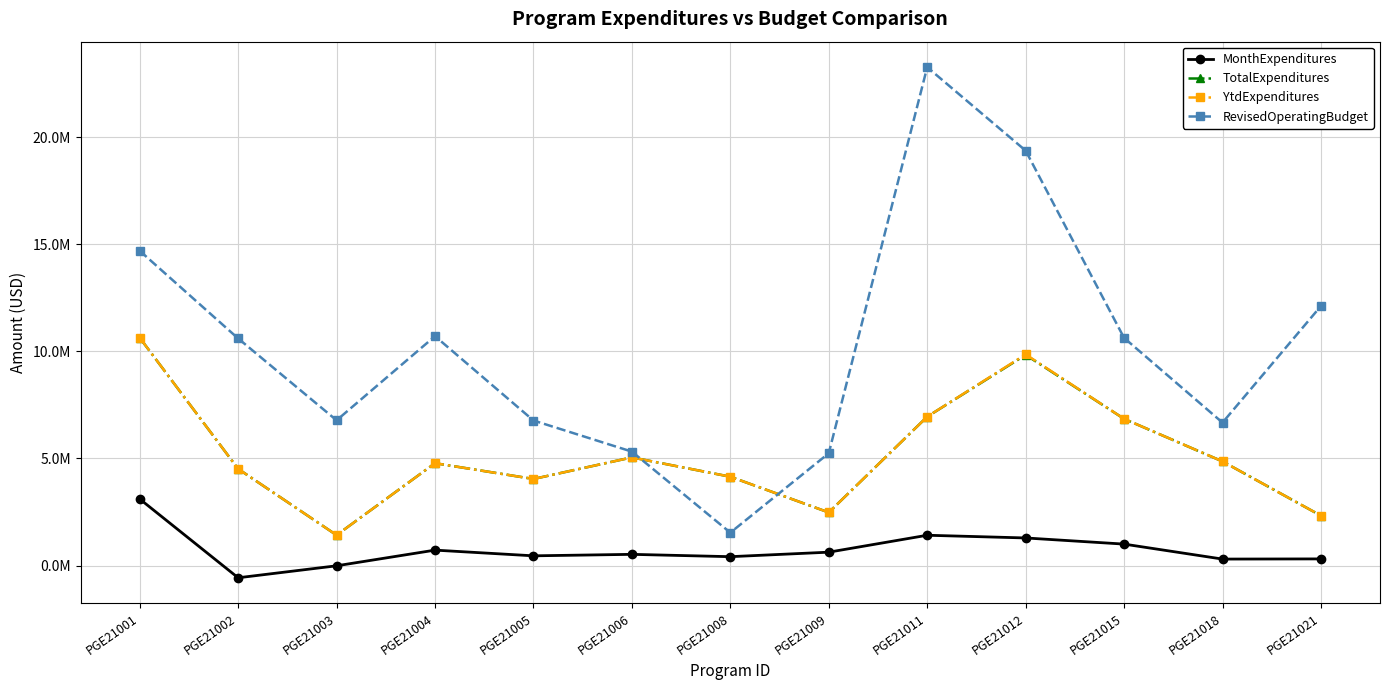

Rank the series at PGE21011 from lowest to highest value.

MonthExpenditures, TotalExpenditures, YtdExpenditures, RevisedOperatingBudget